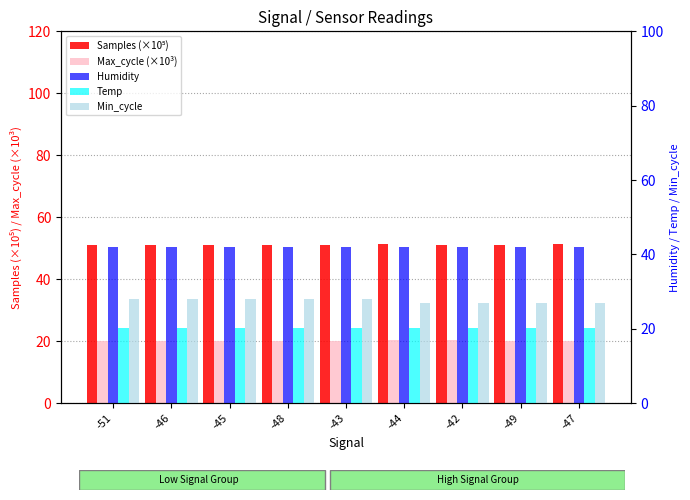

Reading left to right, transcribe all the data shown in this chart.

Samples (×10⁵): -51=51.1	-46=51.0	-45=51.1	-48=51.0	-43=51.1	-44=51.3	-42=51.2	-49=51.1	-47=51.3
Max_cycle (×10³): -51=19.9	-46=20.0	-45=20.0	-48=20.2	-43=20.0	-44=20.4	-42=20.3	-49=19.9	-47=20.0
Humidity: -51=42.0	-46=42.0	-45=42.0	-48=42.0	-43=42.0	-44=42.0	-42=42.0	-49=42.0	-47=42.0
Temp: -51=20.2	-46=20.2	-45=20.2	-48=20.2	-43=20.2	-44=20.2	-42=20.2	-49=20.2	-47=20.2
Min_cycle: -51=28.0	-46=28.0	-45=28.0	-48=28.0	-43=28.0	-44=27.0	-42=27.0	-49=27.0	-47=27.0